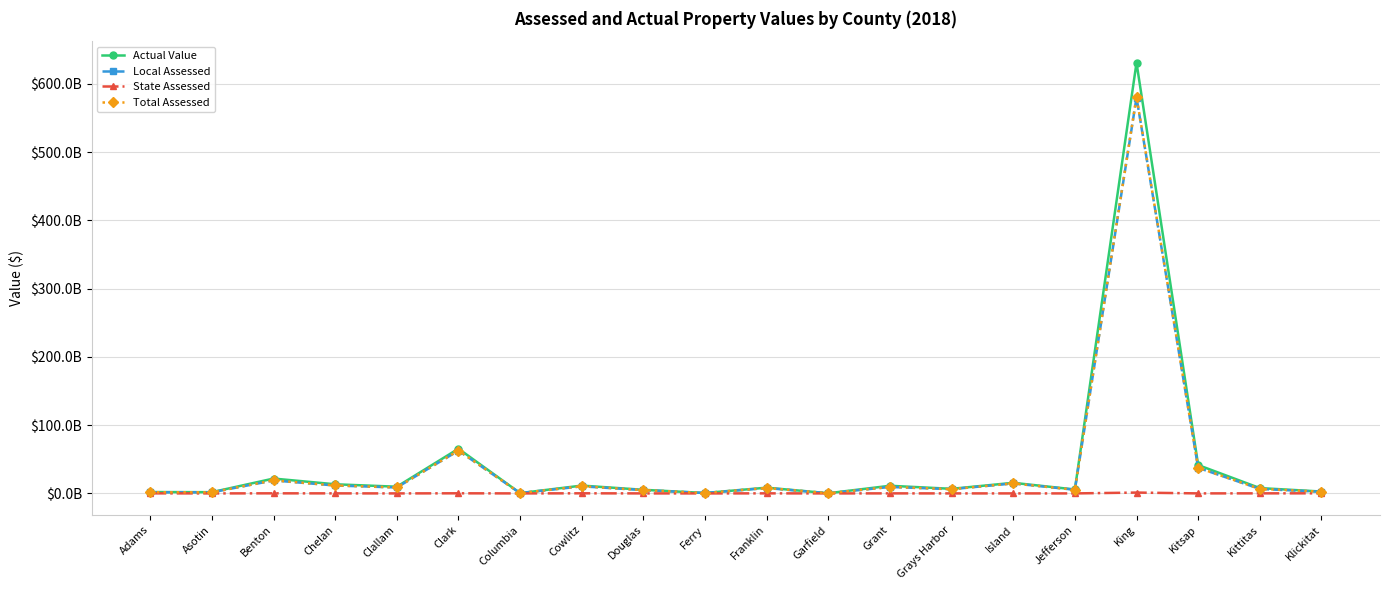

Which label corresponds to the largest value in the chart?

King